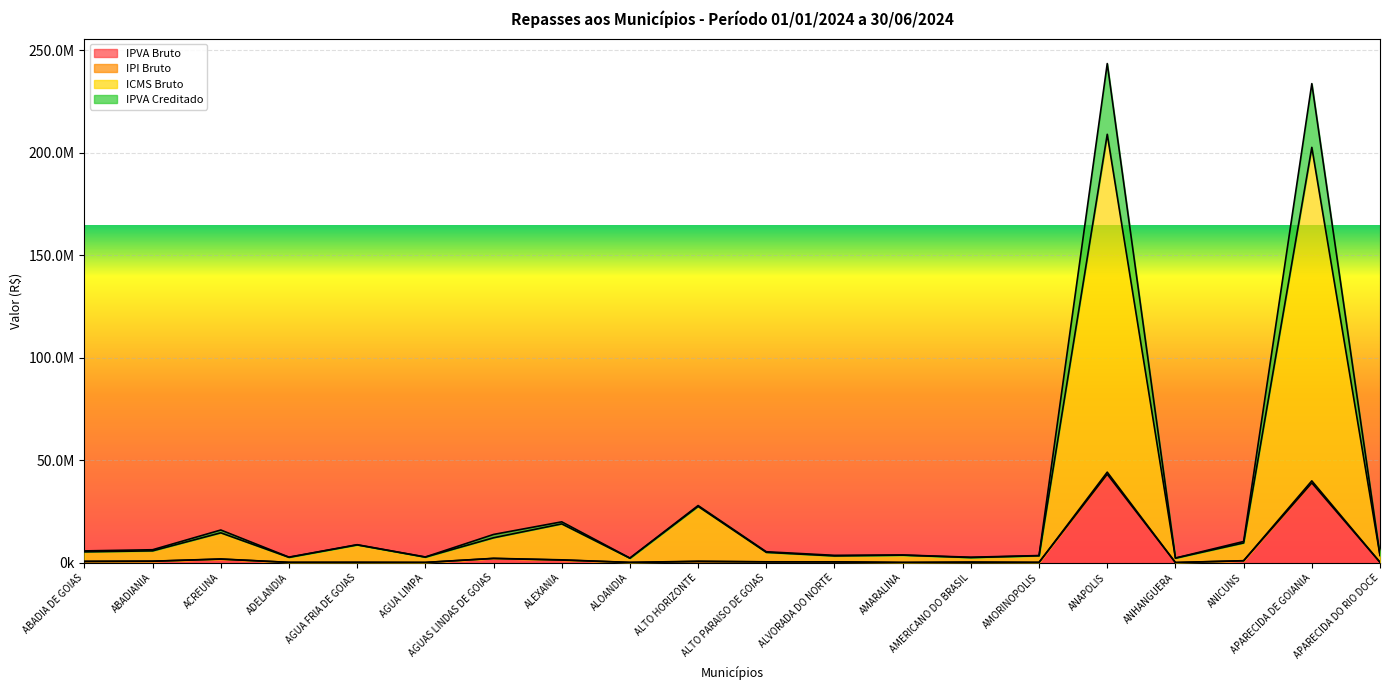

How many distinct data groups are displayed?

4